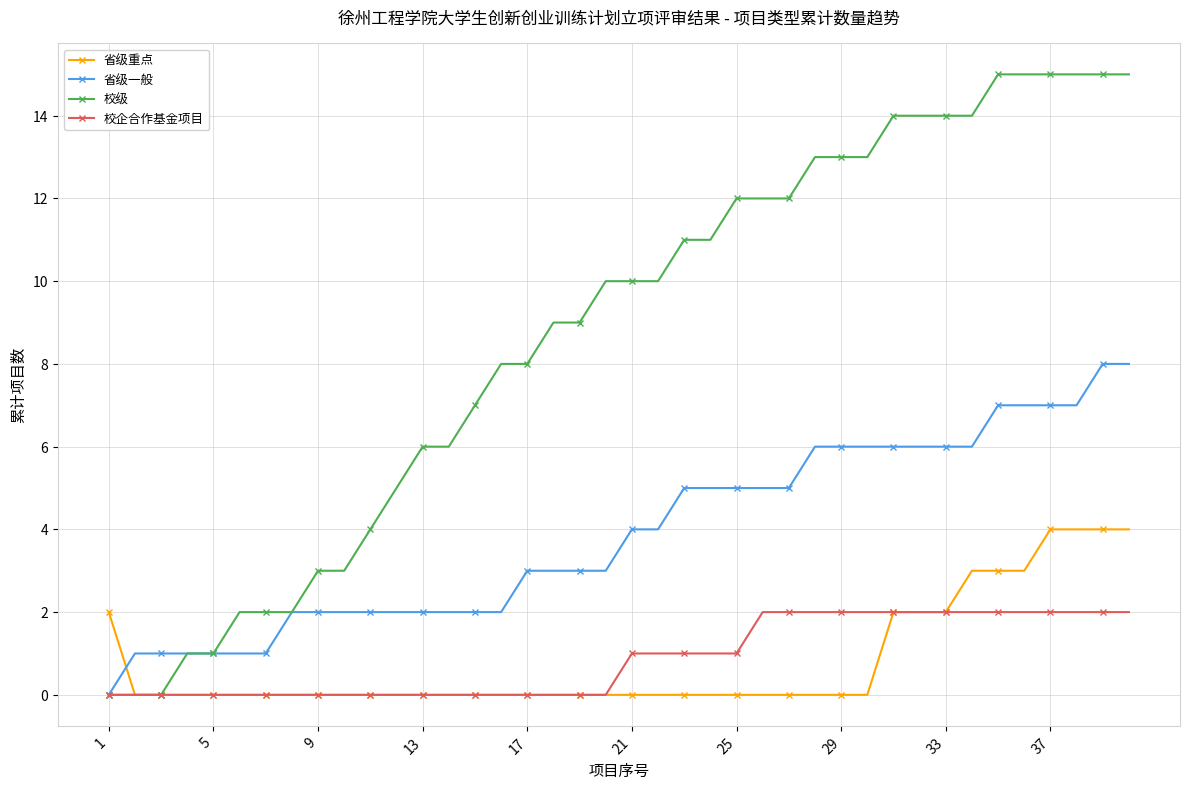

Reading right to left, extract all data points from this chart.

省级重点: 4	4	4	4	3	3	3	2	2	2	0	0	0	0	0	0	0	0	0	0	0	0	0	0	0	0	0	0	0	0	0	0	0	0	0	0	0	0	0	2
省级一般: 8	8	7	7	7	7	6	6	6	6	6	6	6	5	5	5	5	5	4	4	3	3	3	3	2	2	2	2	2	2	2	2	2	1	1	1	1	1	1	0
校级: 15	15	15	15	15	15	14	14	14	14	13	13	13	12	12	12	11	11	10	10	10	9	9	8	8	7	6	6	5	4	3	3	2	2	2	1	1	0	0	0
校企合作基金项目: 2	2	2	2	2	2	2	2	2	2	2	2	2	2	2	1	1	1	1	1	0	0	0	0	0	0	0	0	0	0	0	0	0	0	0	0	0	0	0	0